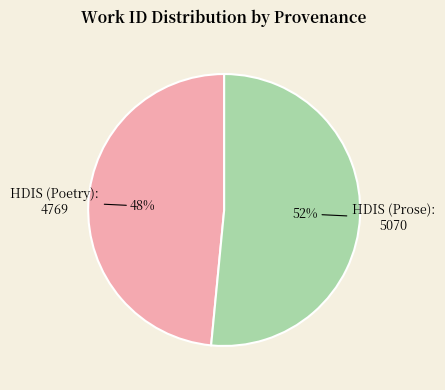

Rank the categories by value from lowest to highest.

HDIS (Poetry), HDIS (Prose)